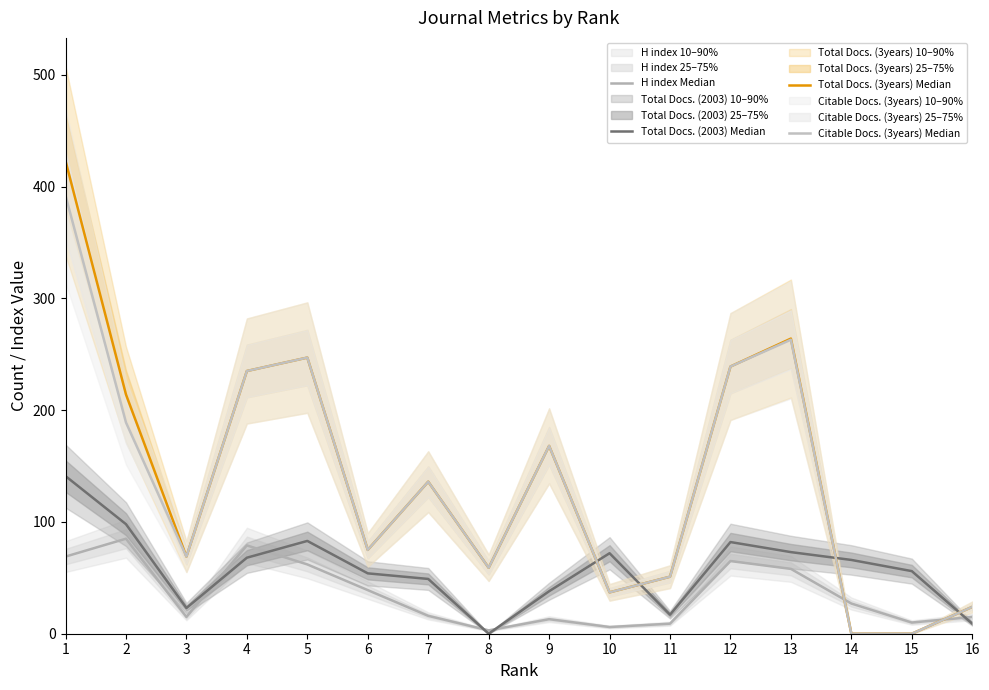

Which series has the widest spread of values?

Total Docs. (3years) Median